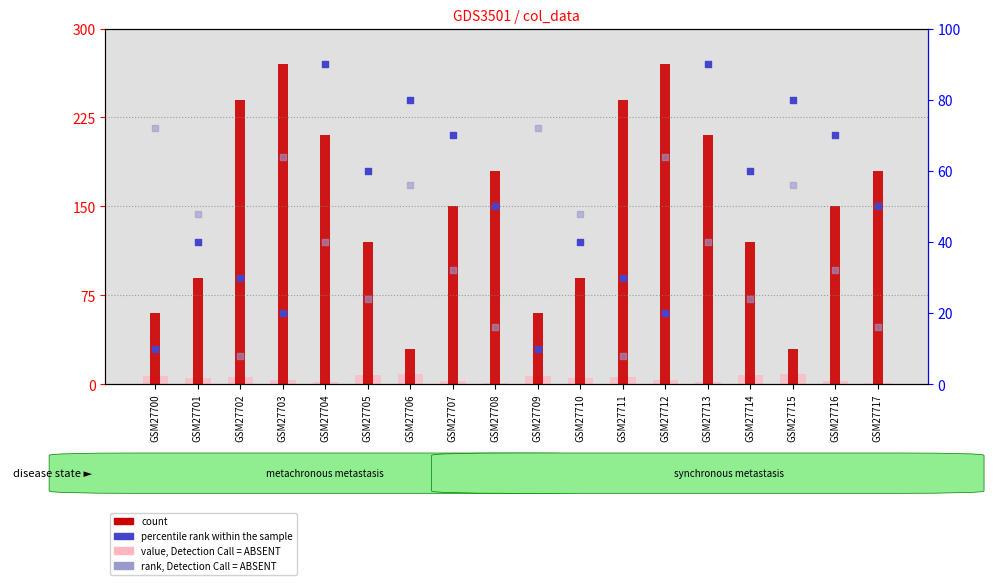

At how many categories does at least one series exceed 139?

10